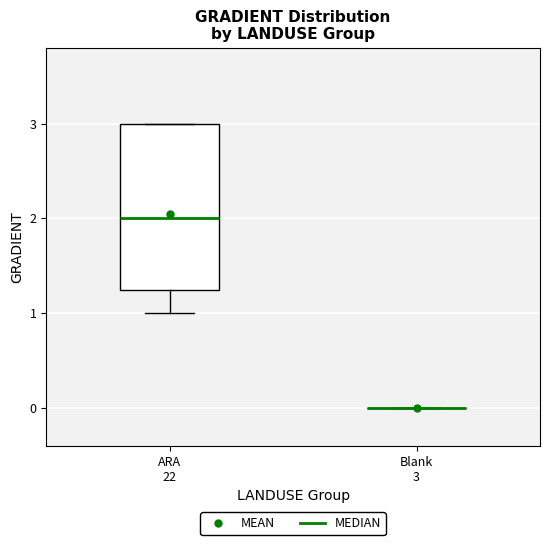

Reading left to right, transcribe this box plot: for each box, give where its median line is, the range the box spans, and where its two whiskers end, as read against the y-axis. The values are not printed on the chart, so give them approximately, as read against the axis.

ARA 22: median 2.0, box 1.3 to 3.0, whiskers 1.0 to 3.0
Blank 3: box collapsed to a line at 0.0, whiskers 0.0 to 0.0